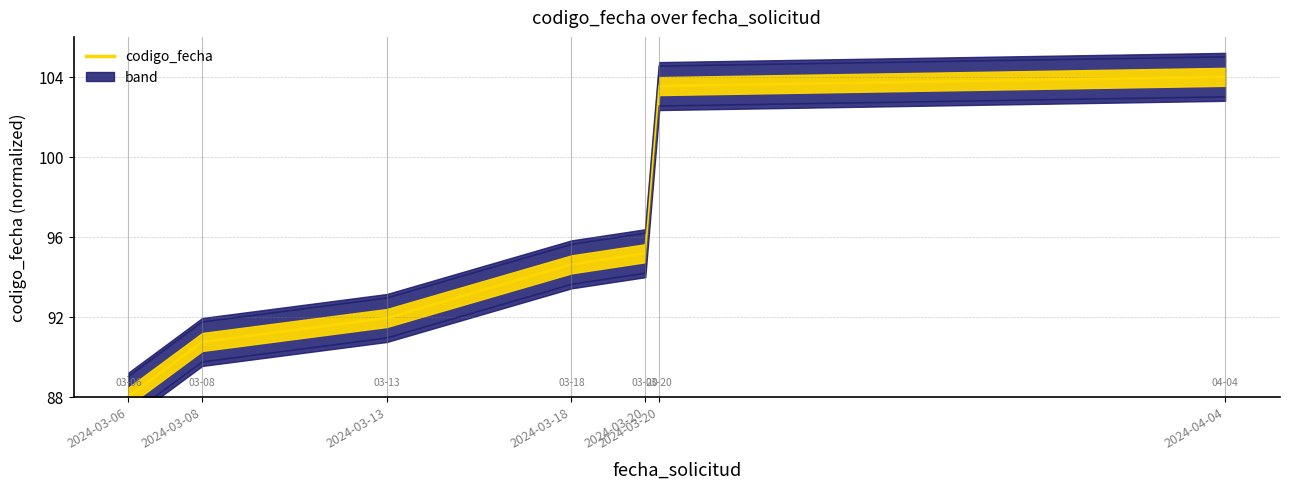

What is the value of the lower band point at the 3rd from the left?

90.9